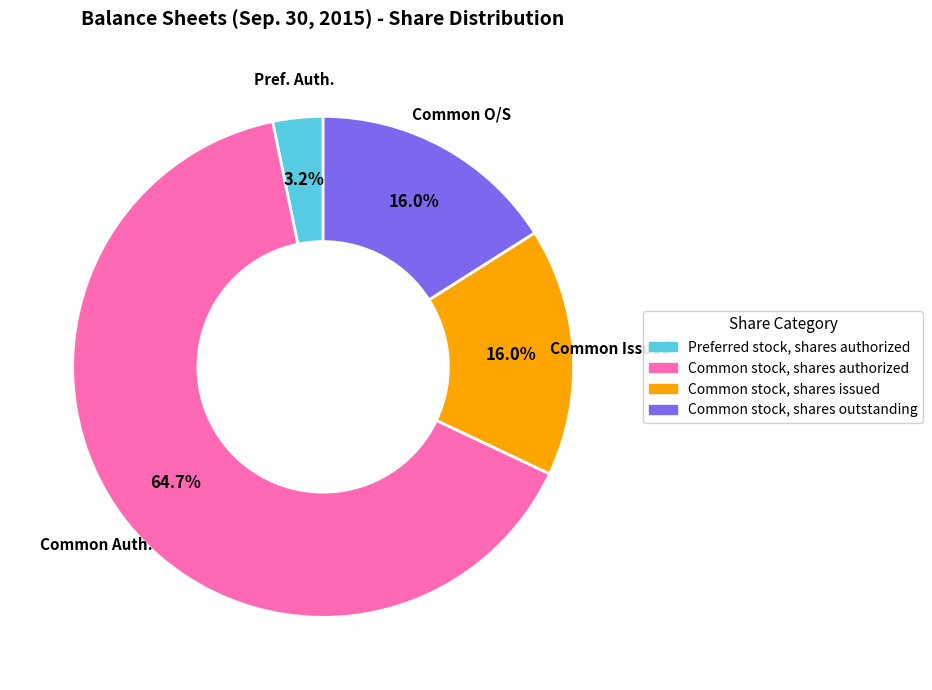

Does Common stock, shares authorized represent more than half of the total?

Yes